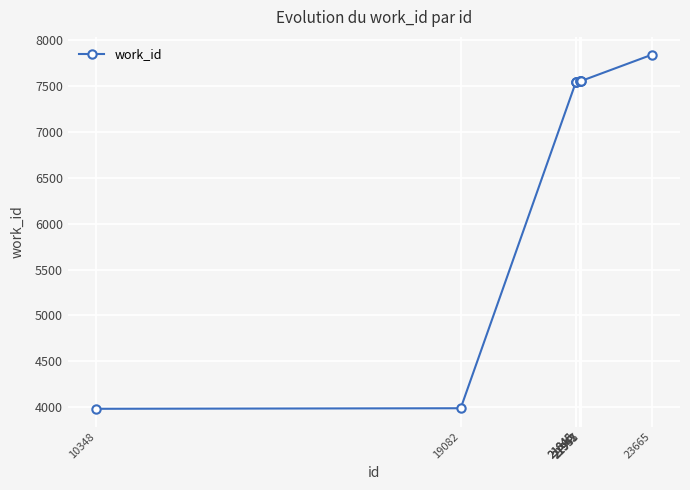

What is the approximate value at 23665?

7842